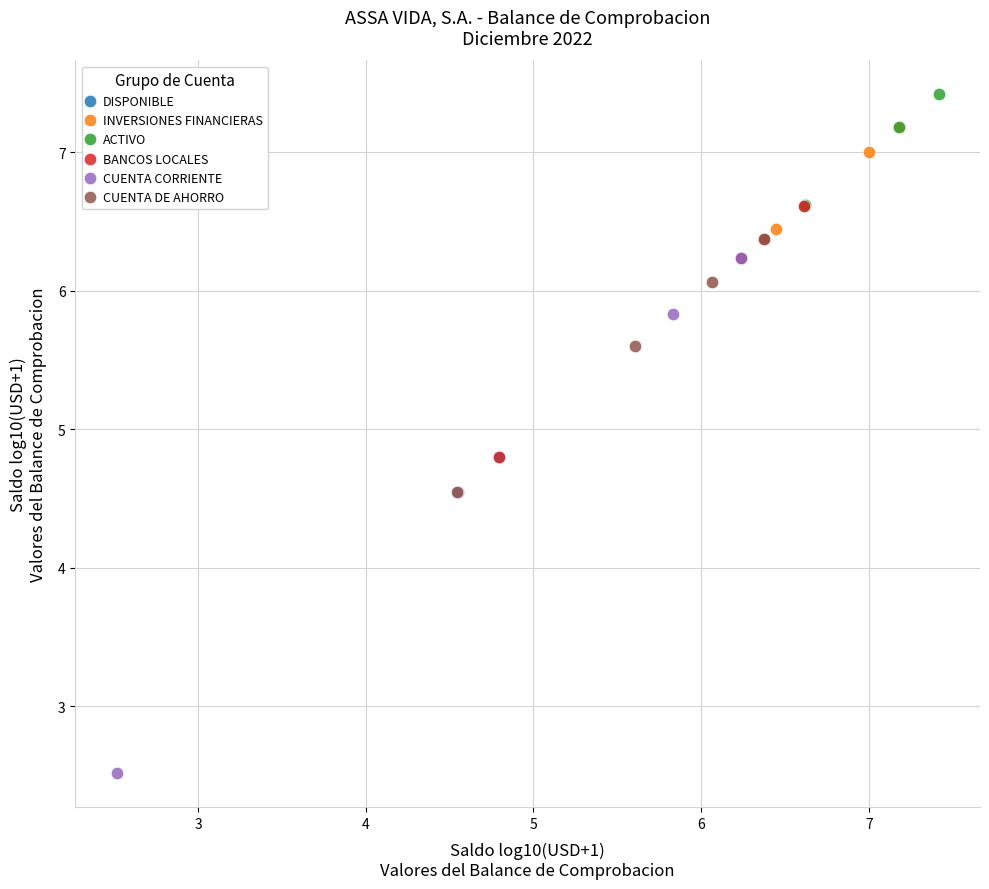

Which series reaches the maximum Y coordinate?

ACTIVO